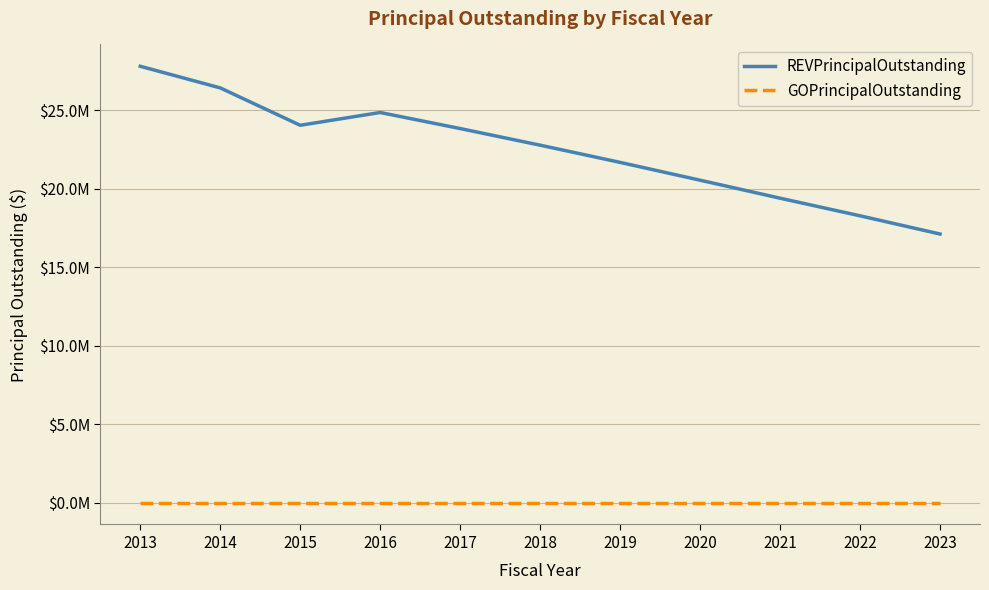

List the series in order of their peak value, highest first.

REVPrincipalOutstanding, GOPrincipalOutstanding